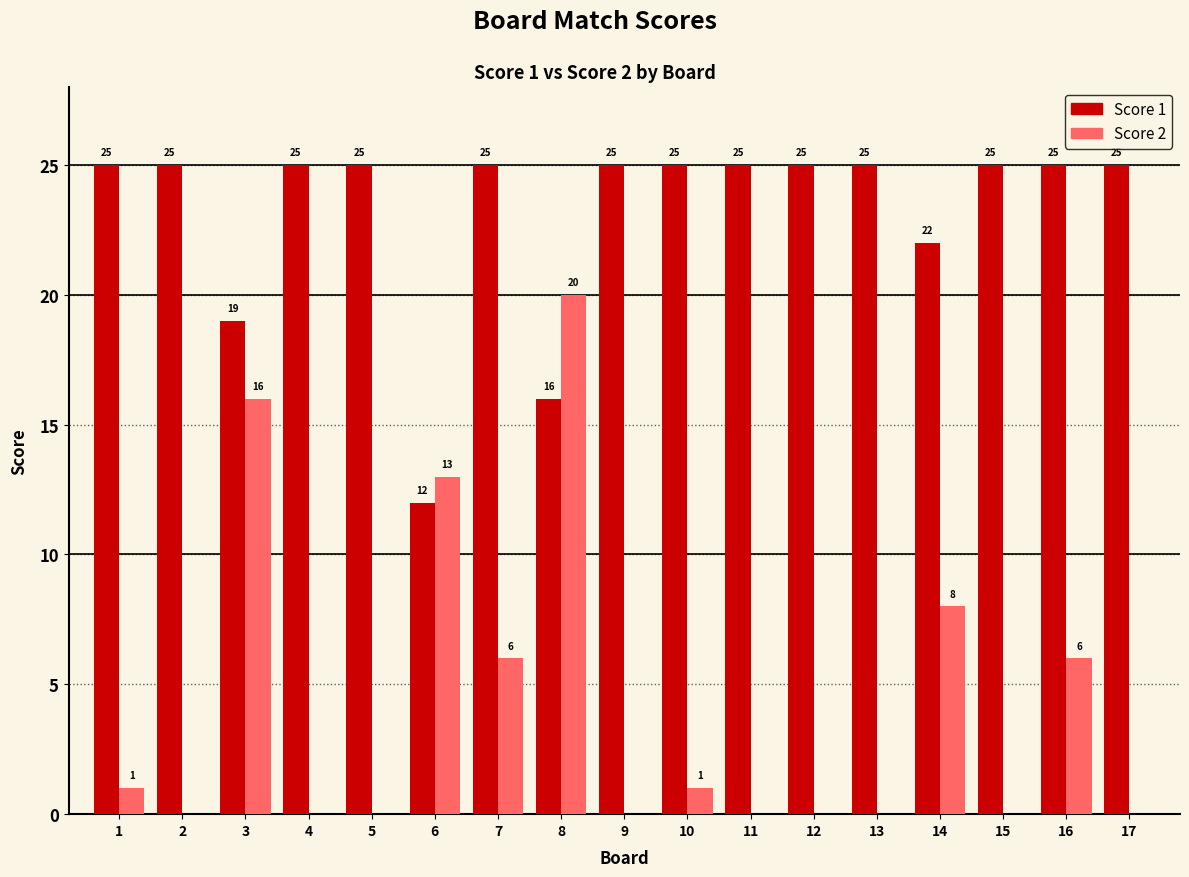

Which series has the largest total across all categories?

Score 1